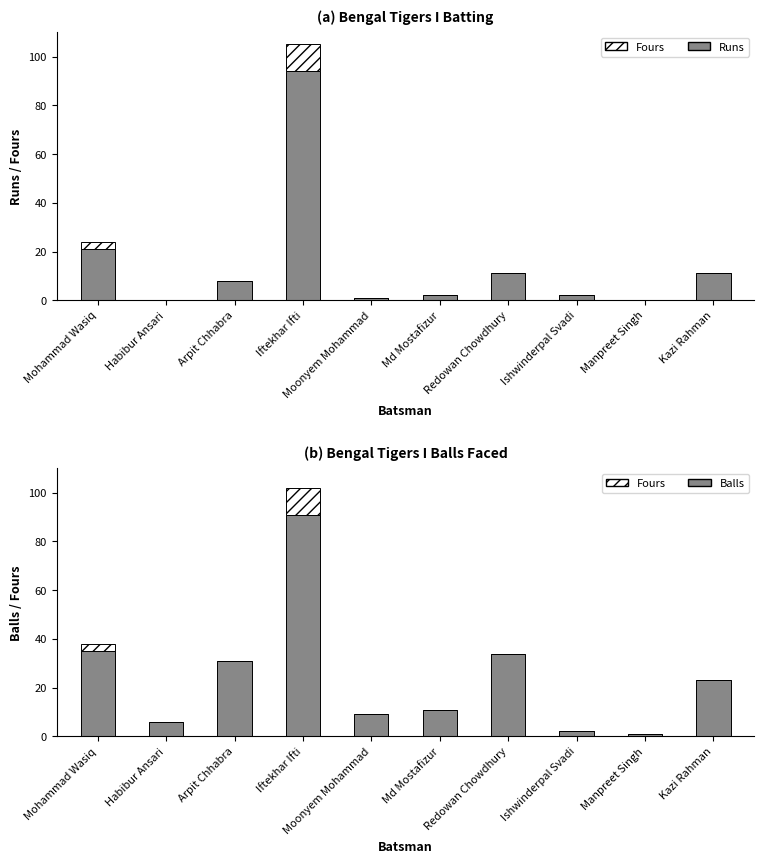

Rank the categories by Fours value from highest to lowest.

Iftekhar Ifti, Mohammad Wasiq, Habibur Ansari, Arpit Chhabra, Moonyem Mohammad, Md Mostafizur, Redowan Chowdhury, Ishwinderpal Svadi, Manpreet Singh, Kazi Rahman